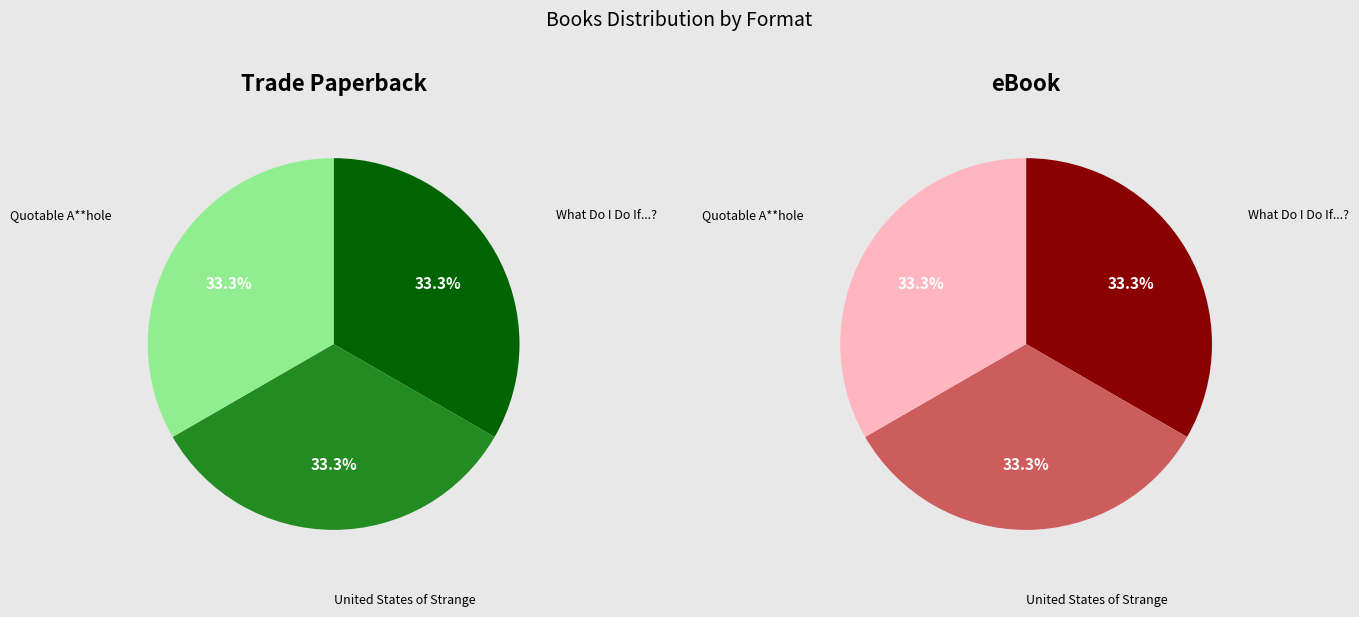

True or false: What Do I Do If...? accounts for 43% of the total.

False